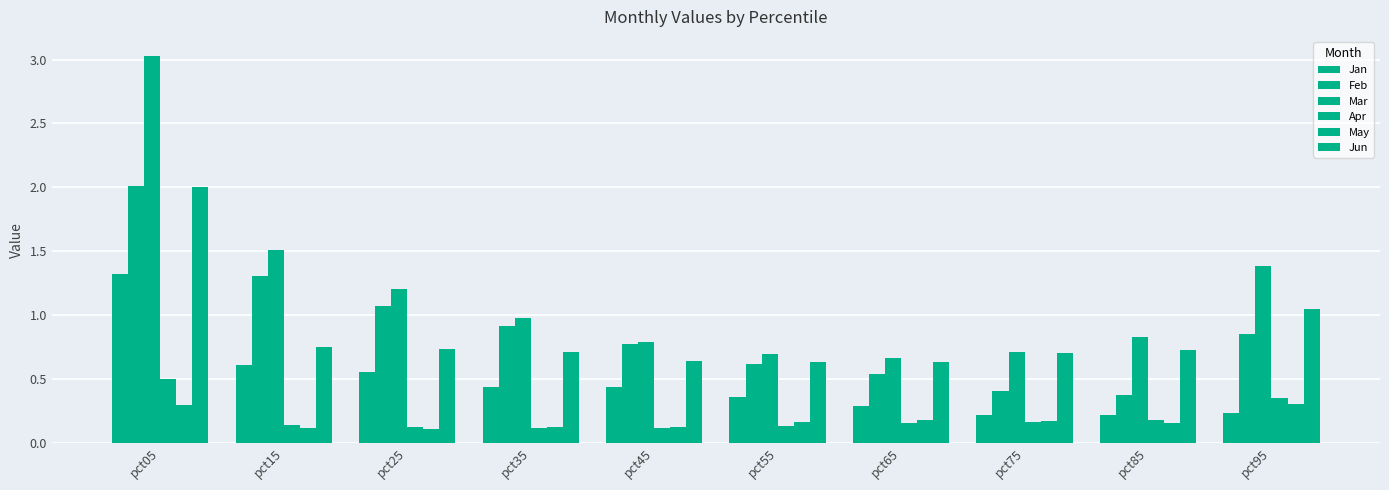

At which label is Jun closest to 1?

pct95